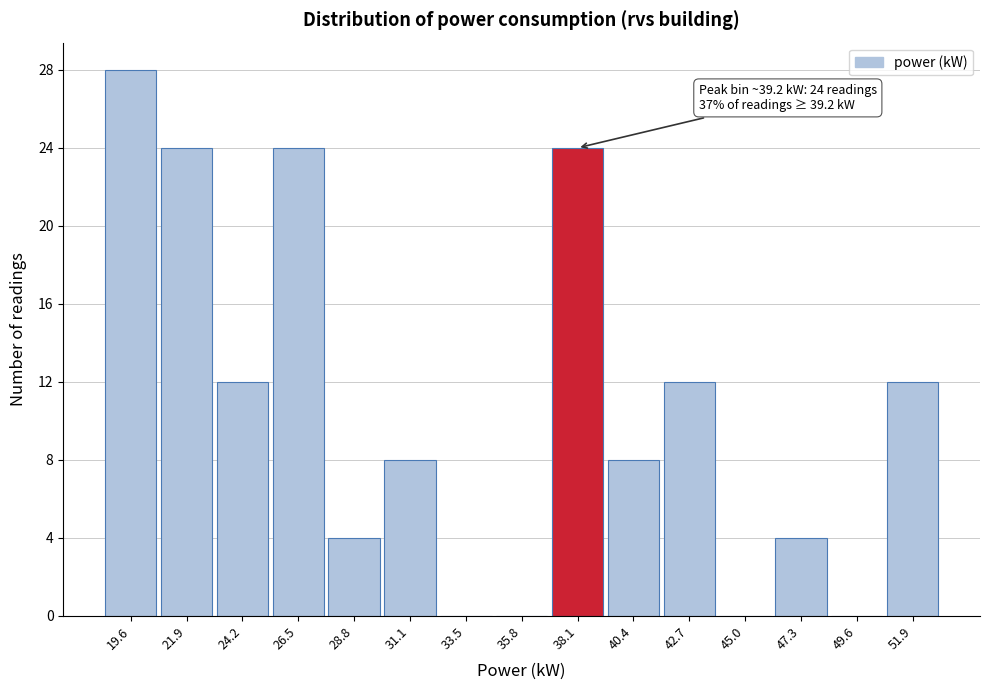

Reading left to right, list all the values displayed in this chart.

19.6=28	21.9=24	24.2=12	26.5=24	28.8=4	31.1=8	33.5=0	35.8=0	38.1=24	40.4=8	42.7=12	45.0=0	47.3=4	49.6=0	51.9=12